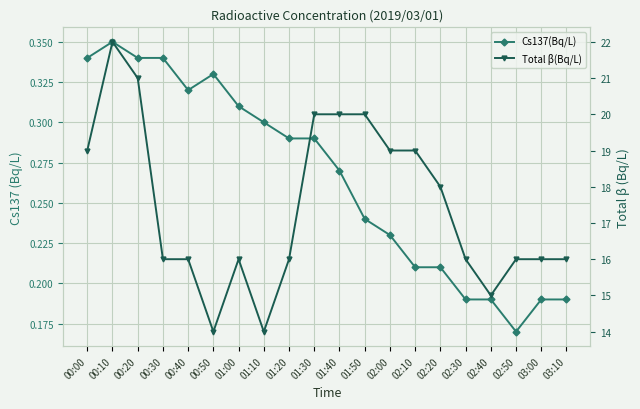

What is the difference between the second highest and second lowest values in the Cs137(Bq/L) series?

0.2